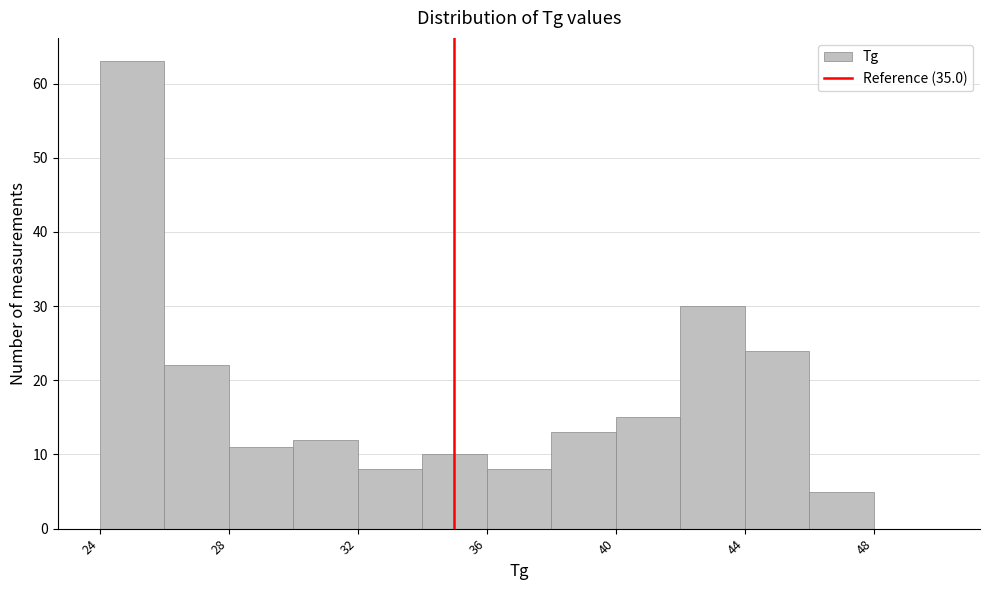

Which range on the x-axis has the tallest bar?

24 to 26